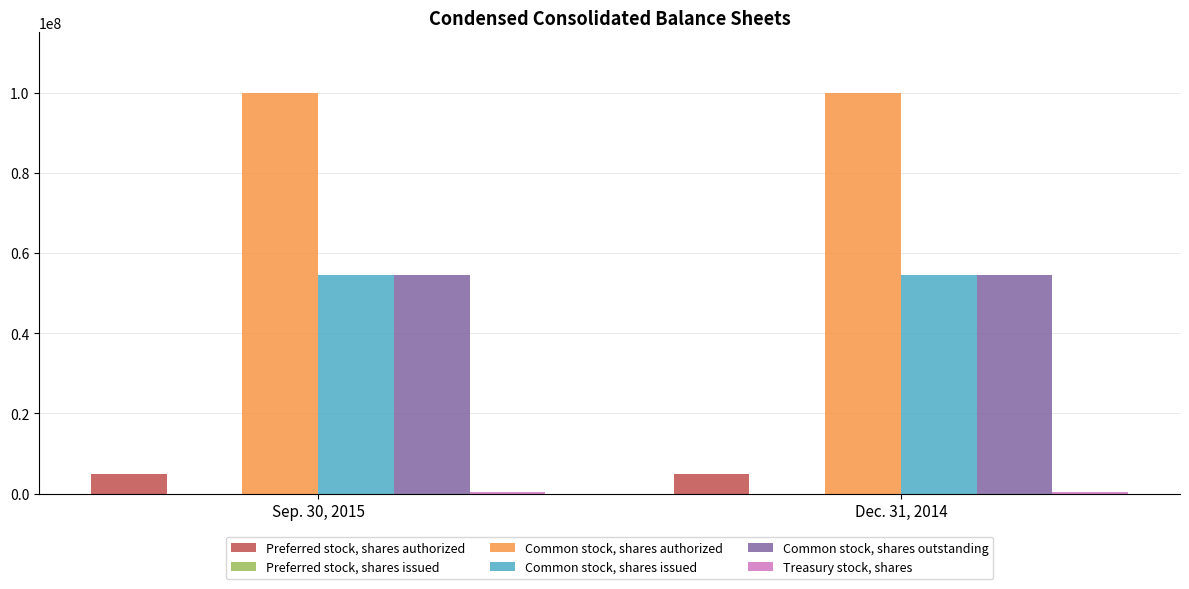

What is the maximum value for Common stock, shares outstanding?

54515767